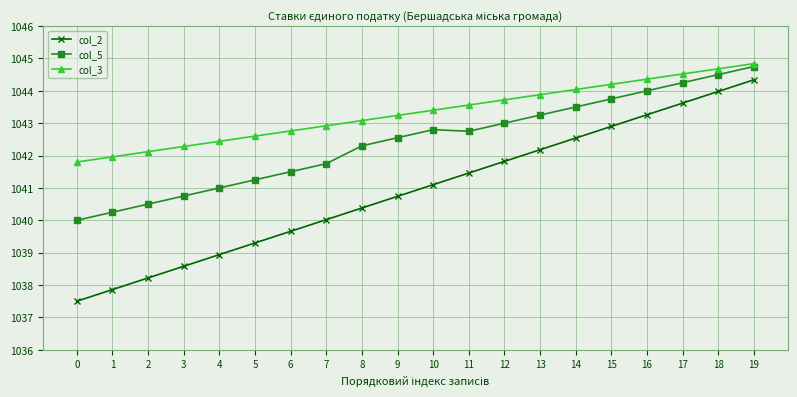

True or false: col_5 and col_3 cross at least once.

False